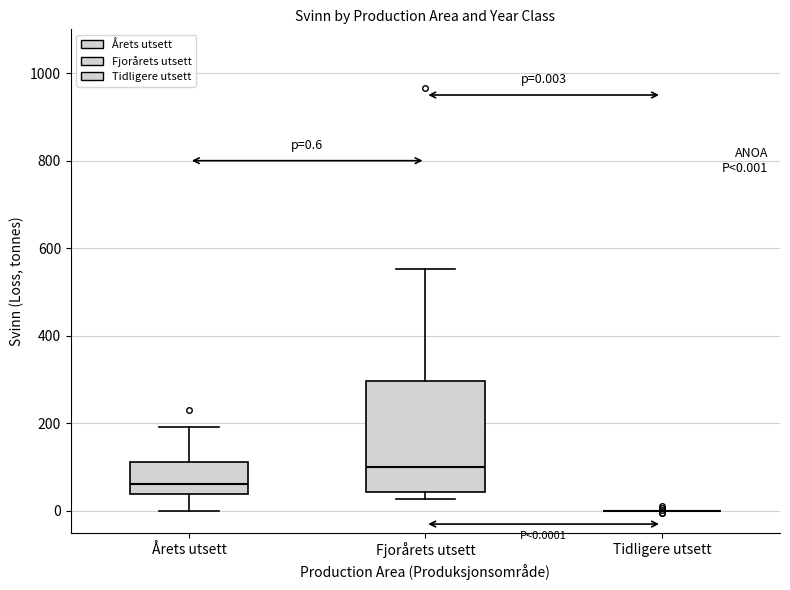

Comparing the boxes themselves (not the whiskers), which one is the tallest?

Fjorårets utsett